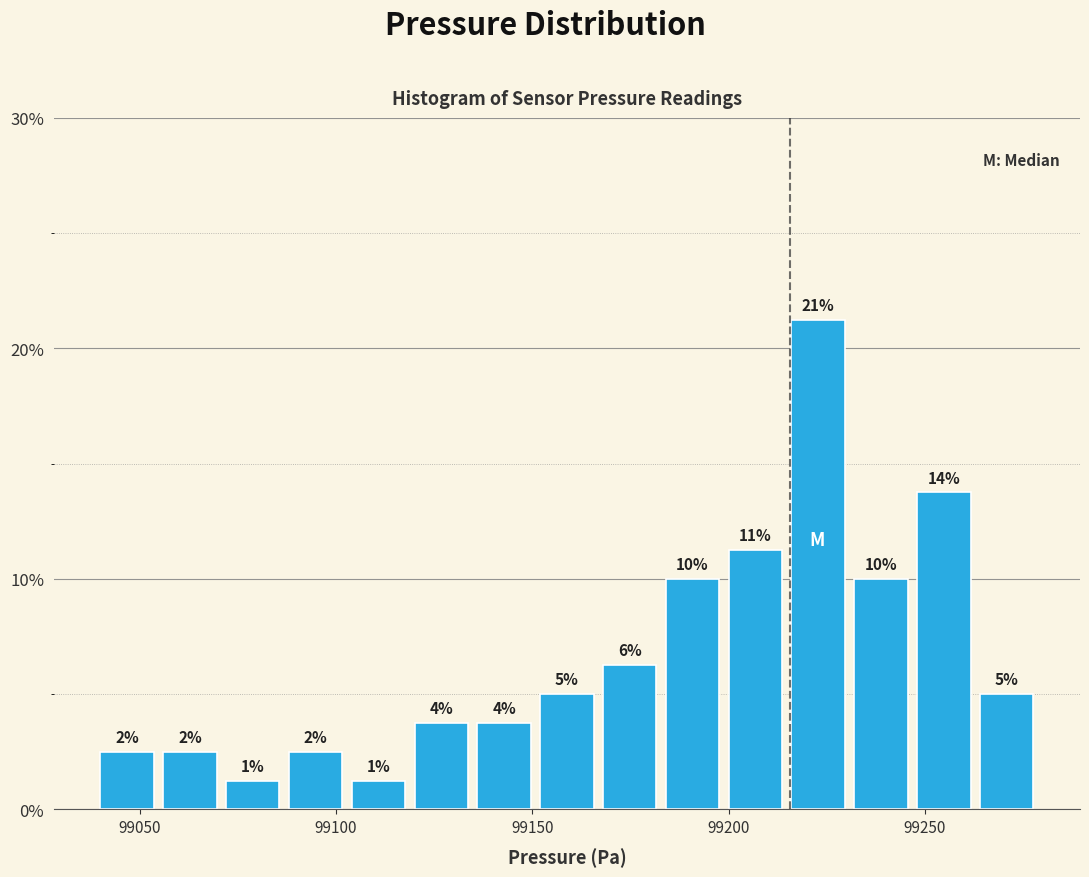

Around what value on the x-axis is the tallest bar? Give the approximate position of its centre, as read against the axis.

99225